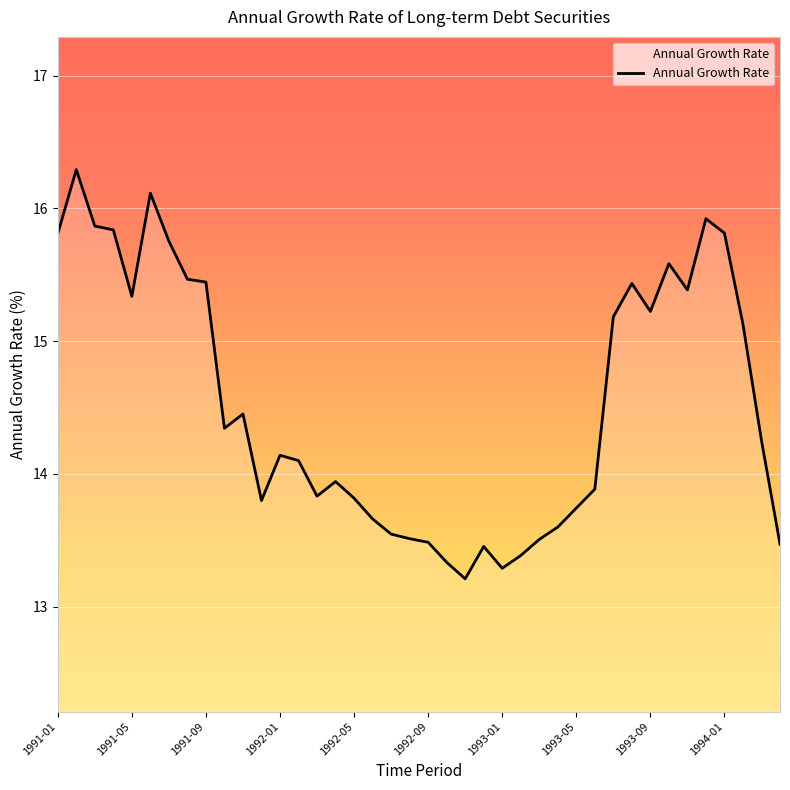

How many values are below 14?

18